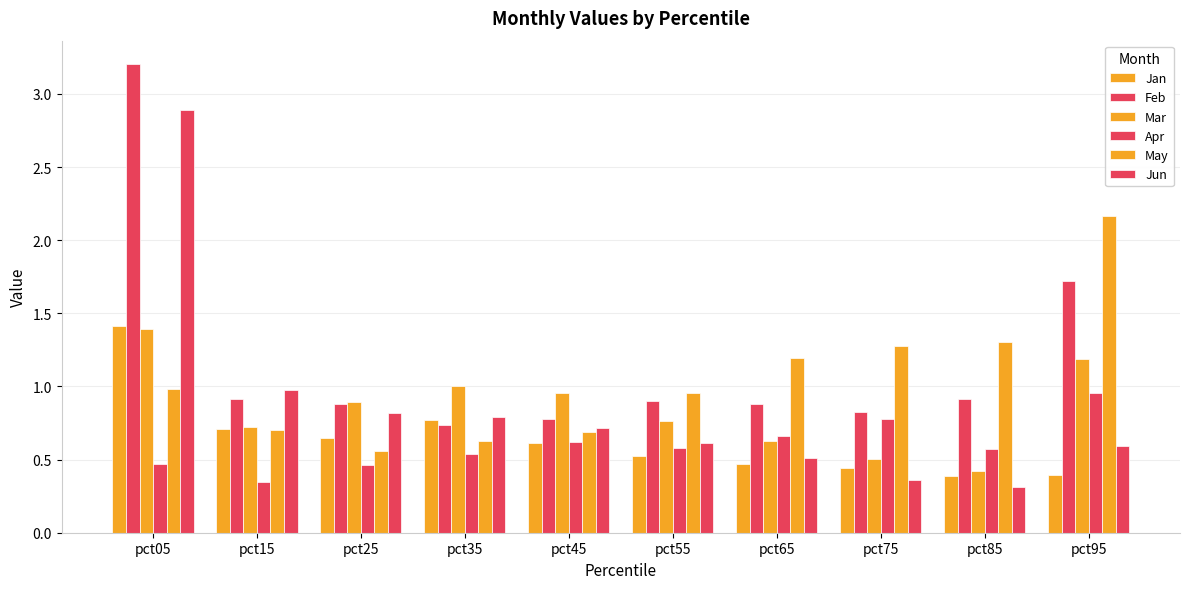

What is the value of the Jan bar at the 10th from the left?

0.4